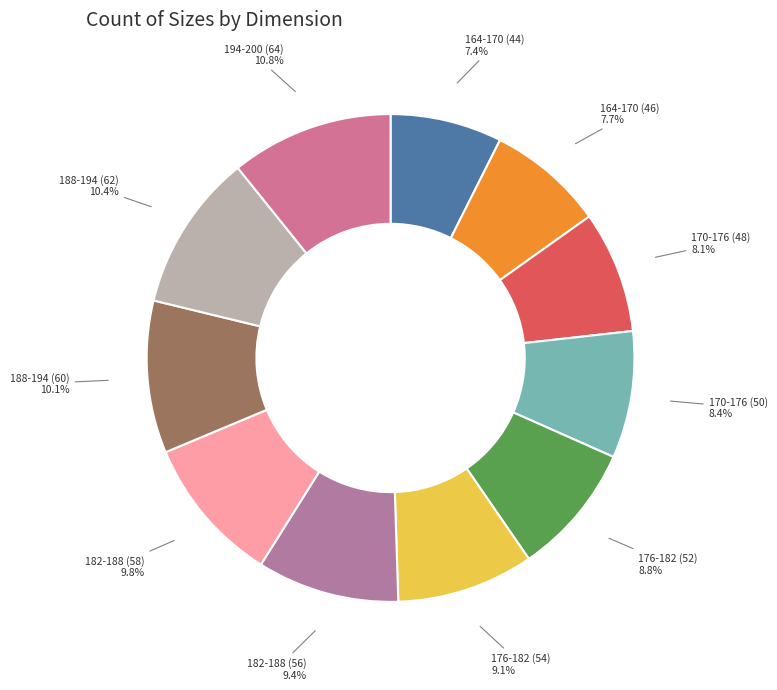

How many segments does this pie chart have?

11